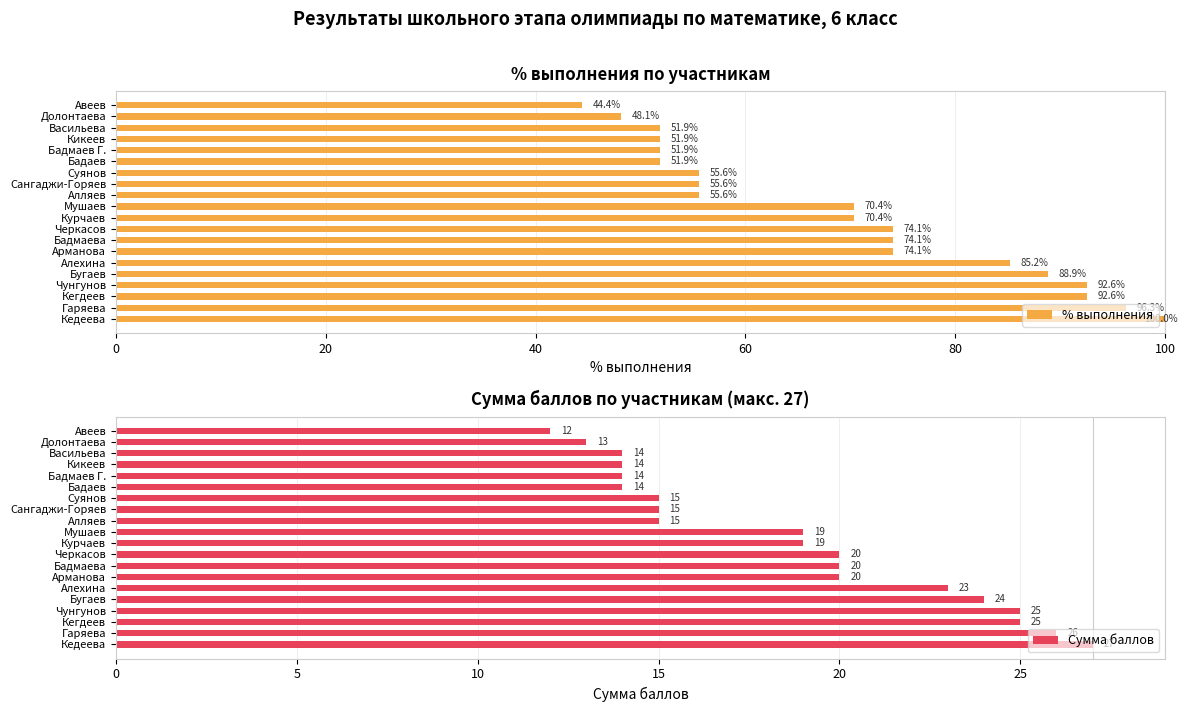

Read the % выполнения value at Чунгунов.

92.6